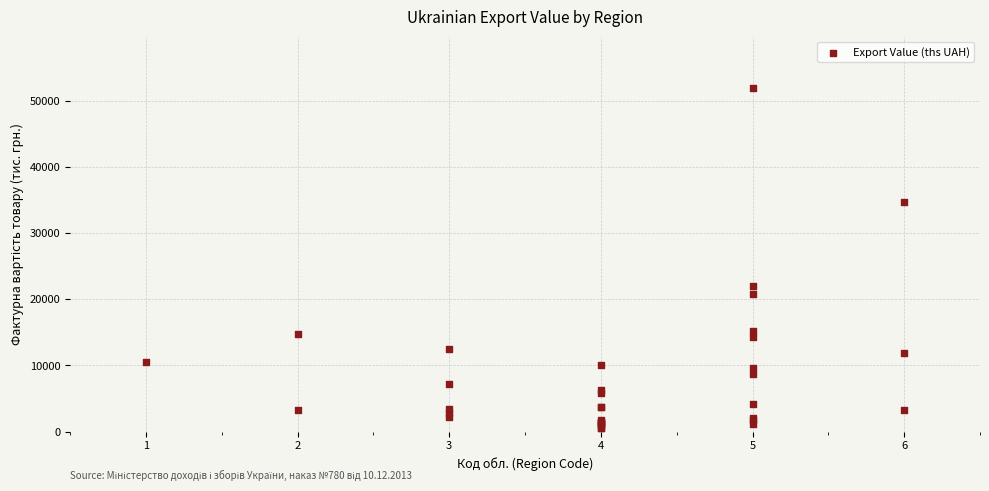

What Y value in the scatter plot is closest to 26196?

22028.1